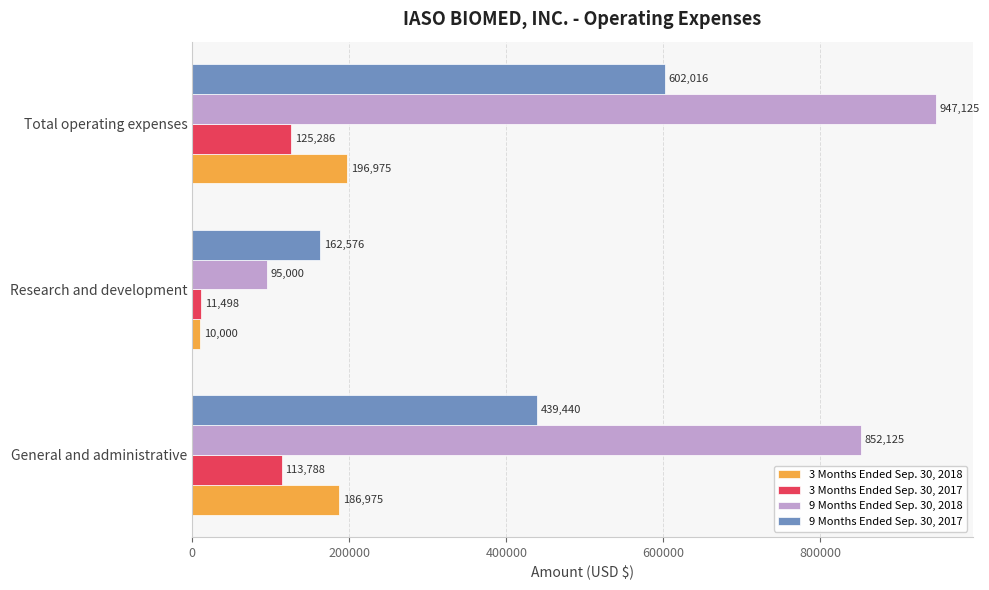

The value of 9 Months Ended Sep. 30, 2018 at General and administrative is 337742. True or false?

False